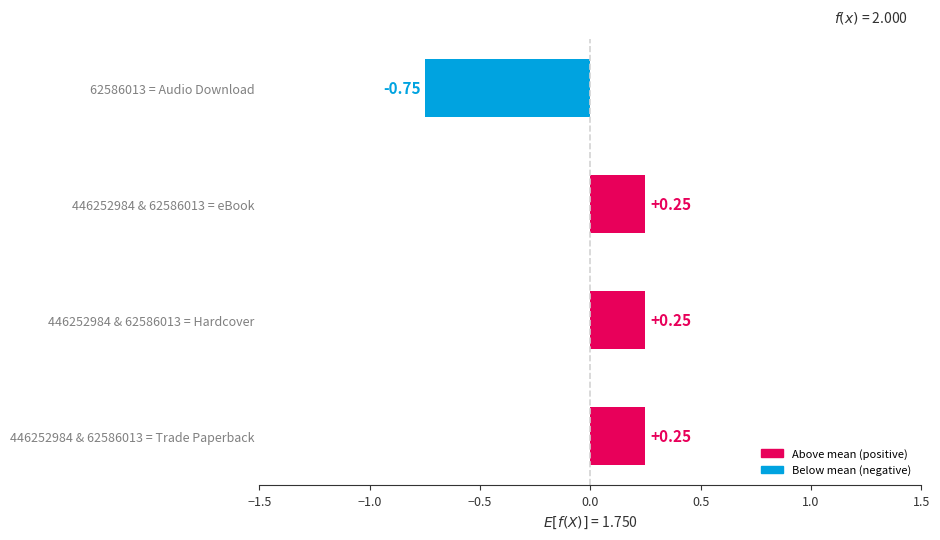

What is the change in value from 446252984 & 62586013 = eBook to 62586013 = Audio Download?

-1.0